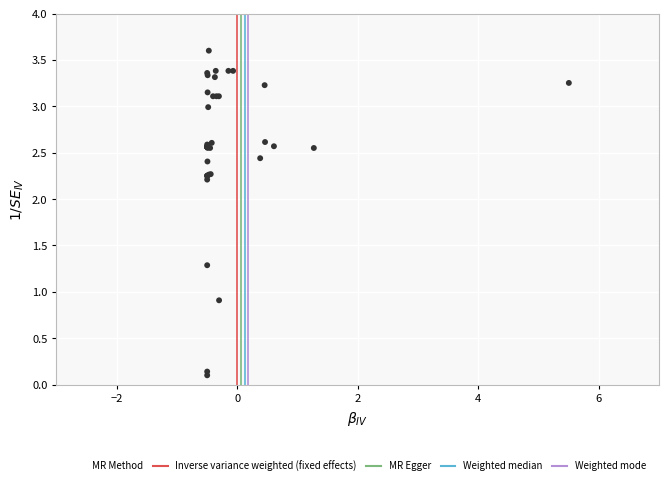

What Y value in the scatter plot is closest to 1?

0.9